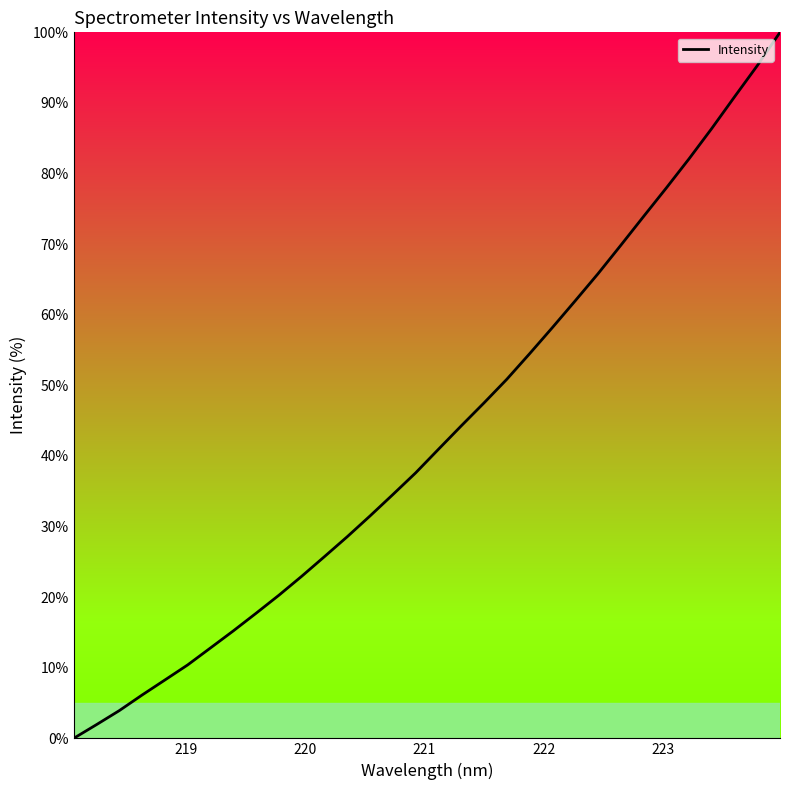

What is the difference between the maximum and minimum values?

100.0